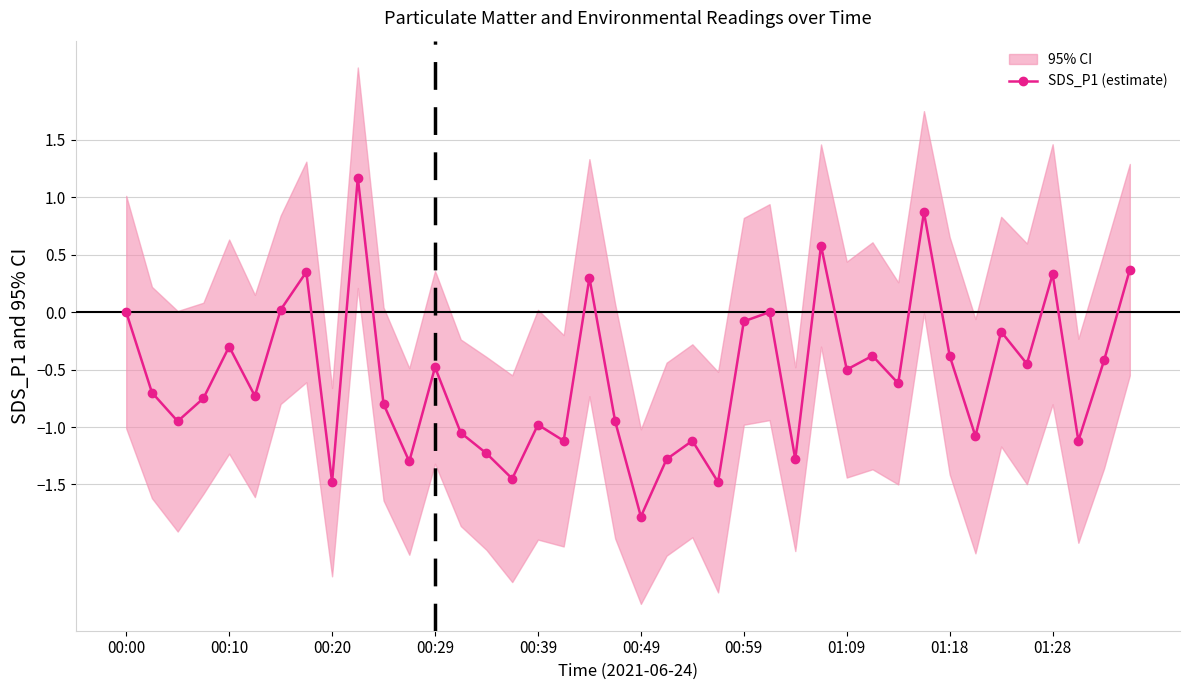

How many values are above zero?

8